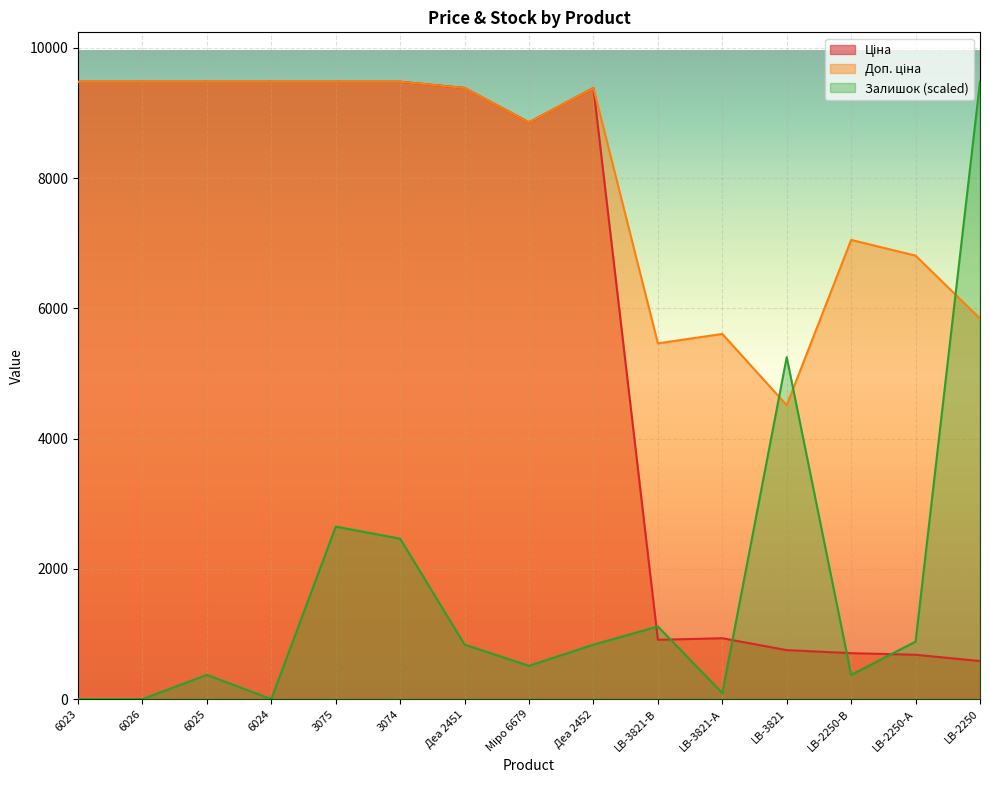

At how many categories does at least one series exceed 1711?

15